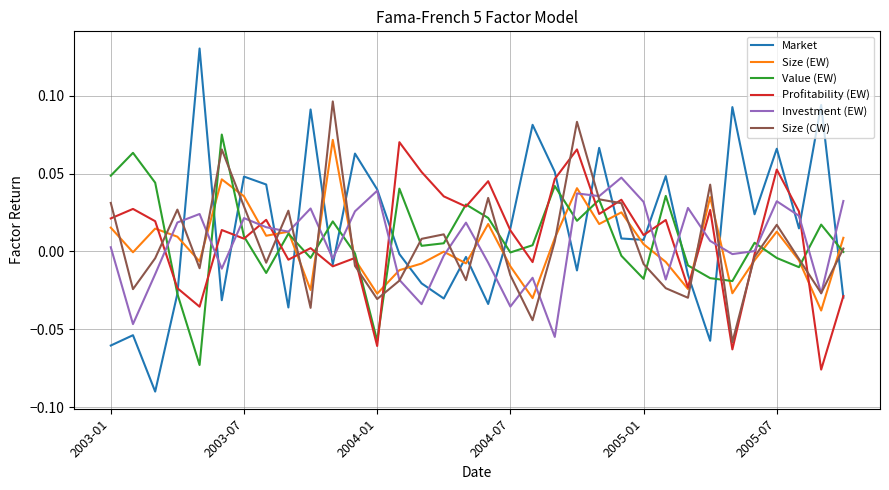

Which series has the widest spread of values?

Market